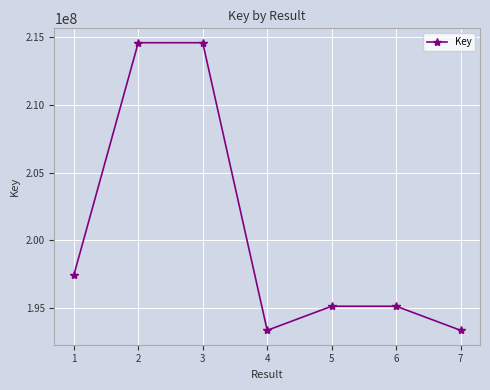

What is the smallest value displayed?

193322280